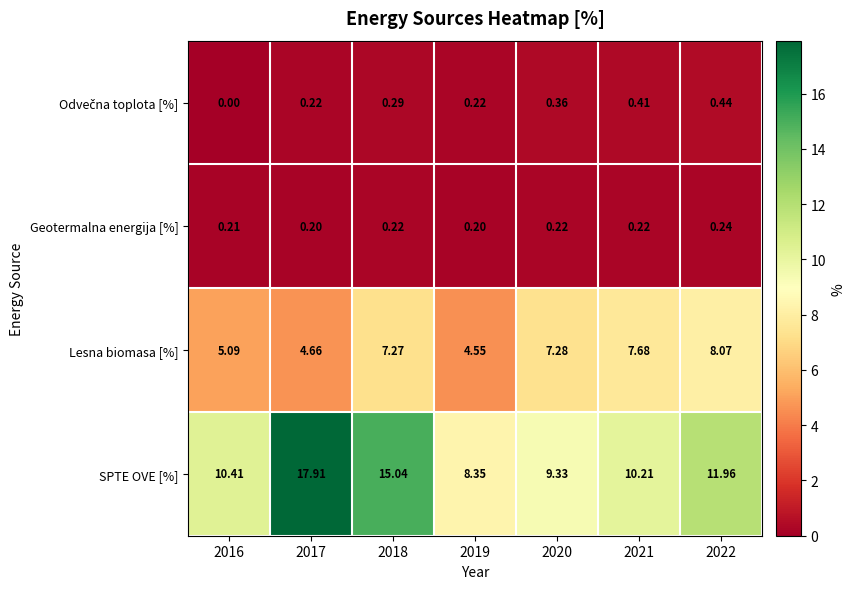

Between 2018 and 2022, which series saw the biggest shift?

SPTE OVE [%]